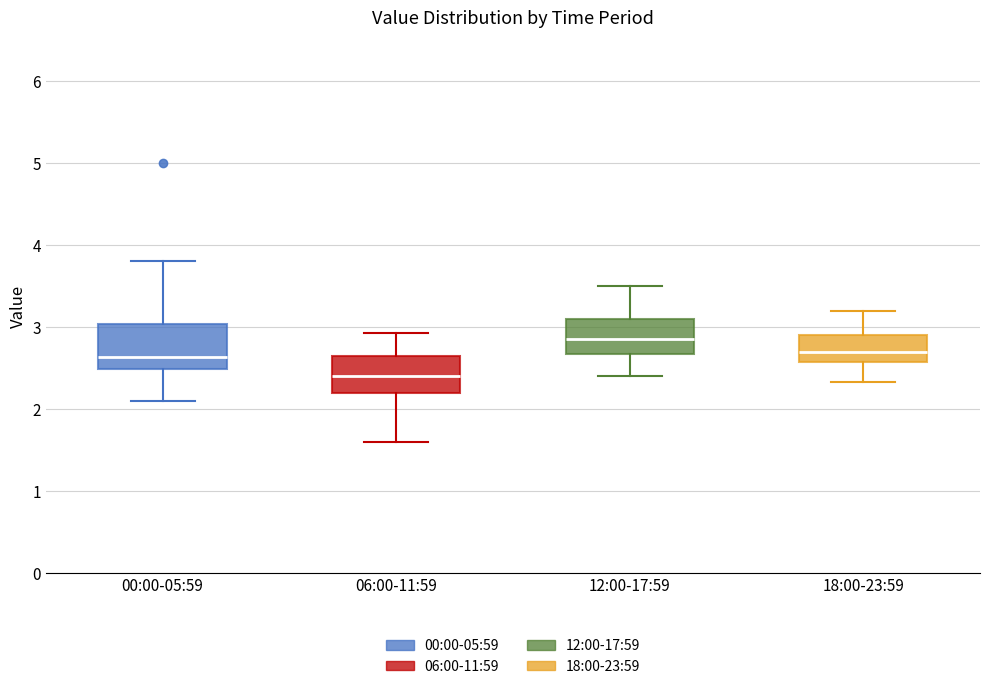

Reading left to right, transcribe this box plot: for each box, give where its median line is, the range the box spans, and where its two whiskers end, as read against the y-axis. The values are not printed on the chart, so give them approximately, as read against the axis.

00:00-05:59: median 2.6, box 2.5 to 3.0, whiskers 2.1 to 3.8
06:00-11:59: median 2.4, box 2.2 to 2.6, whiskers 1.6 to 2.9
12:00-17:59: median 2.9, box 2.7 to 3.1, whiskers 2.4 to 3.5
18:00-23:59: median 2.7, box 2.6 to 2.9, whiskers 2.3 to 3.2